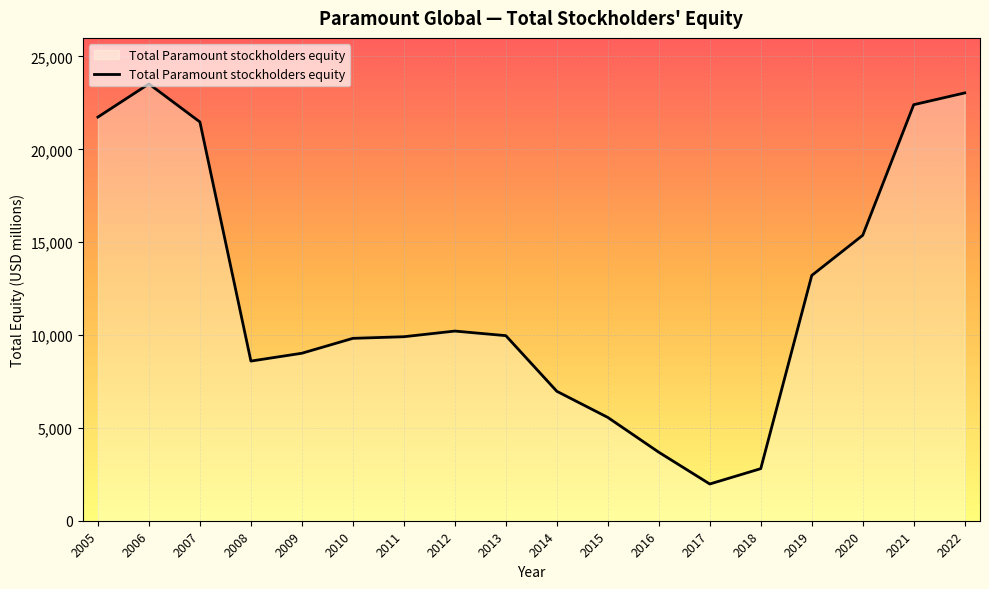

What is the change in value from 2011 to 2018?

-7104